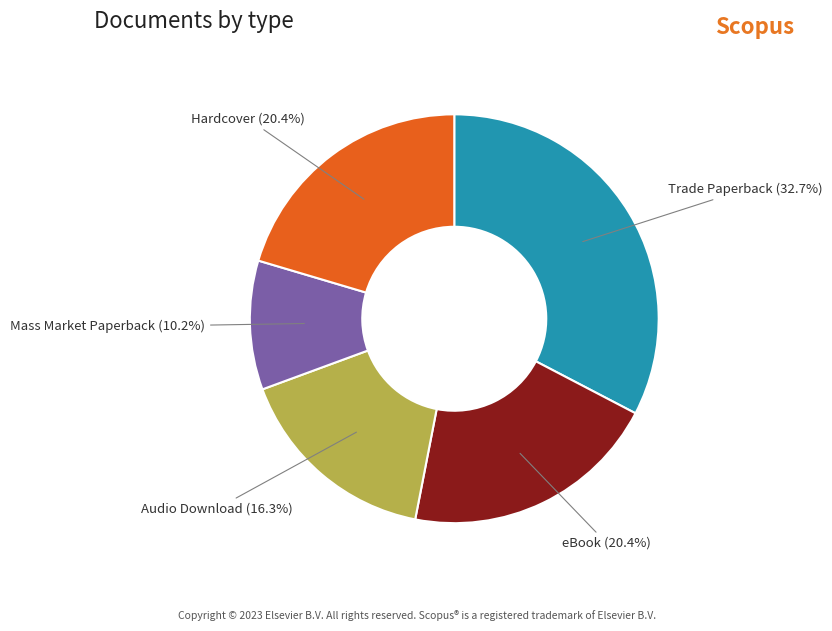

Combined, do Audio Download and Hardcover account for over 50%?

No